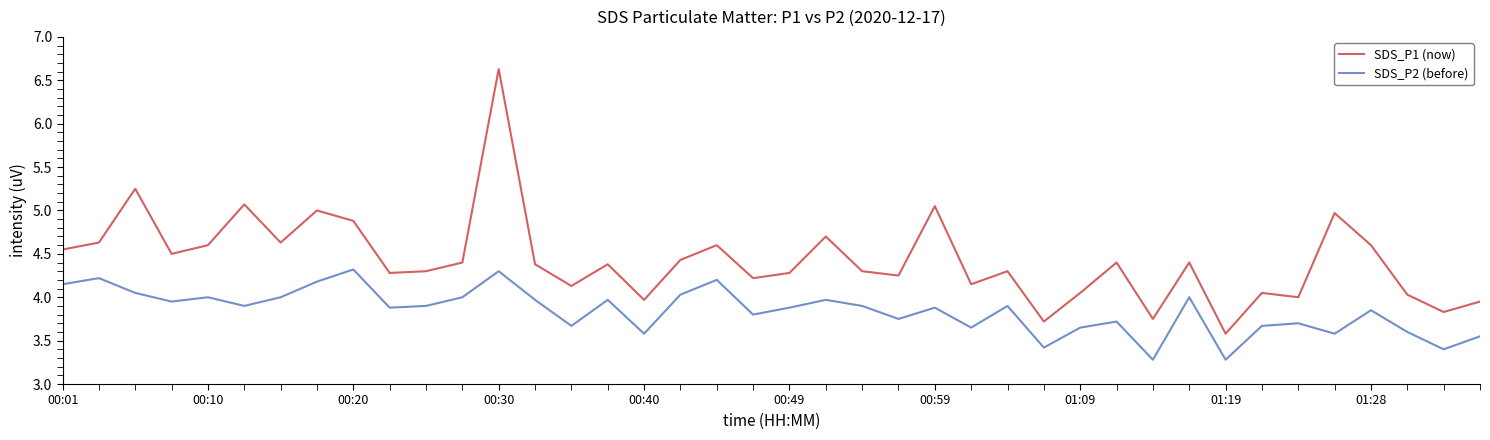

List the series in order of their peak value, lowest first.

SDS_P2 (before), SDS_P1 (now)